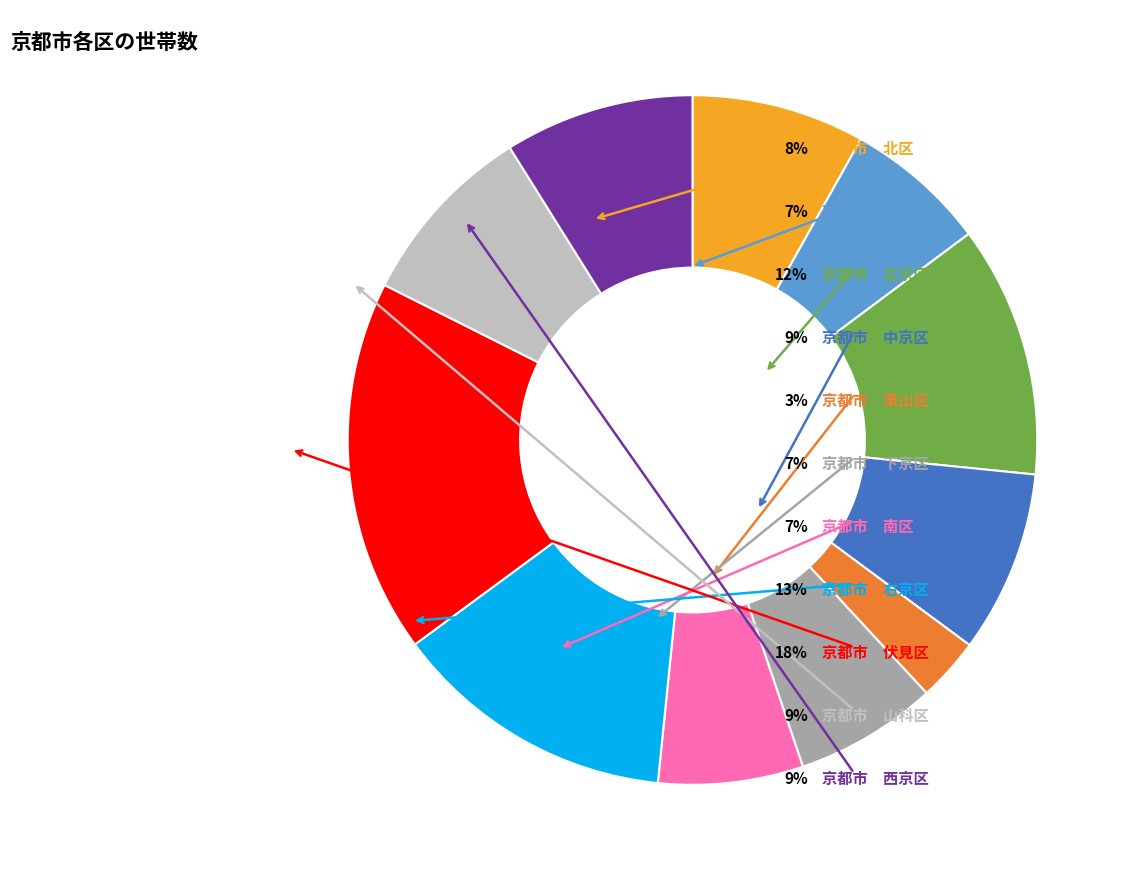

Is there a majority slice in this chart?

No